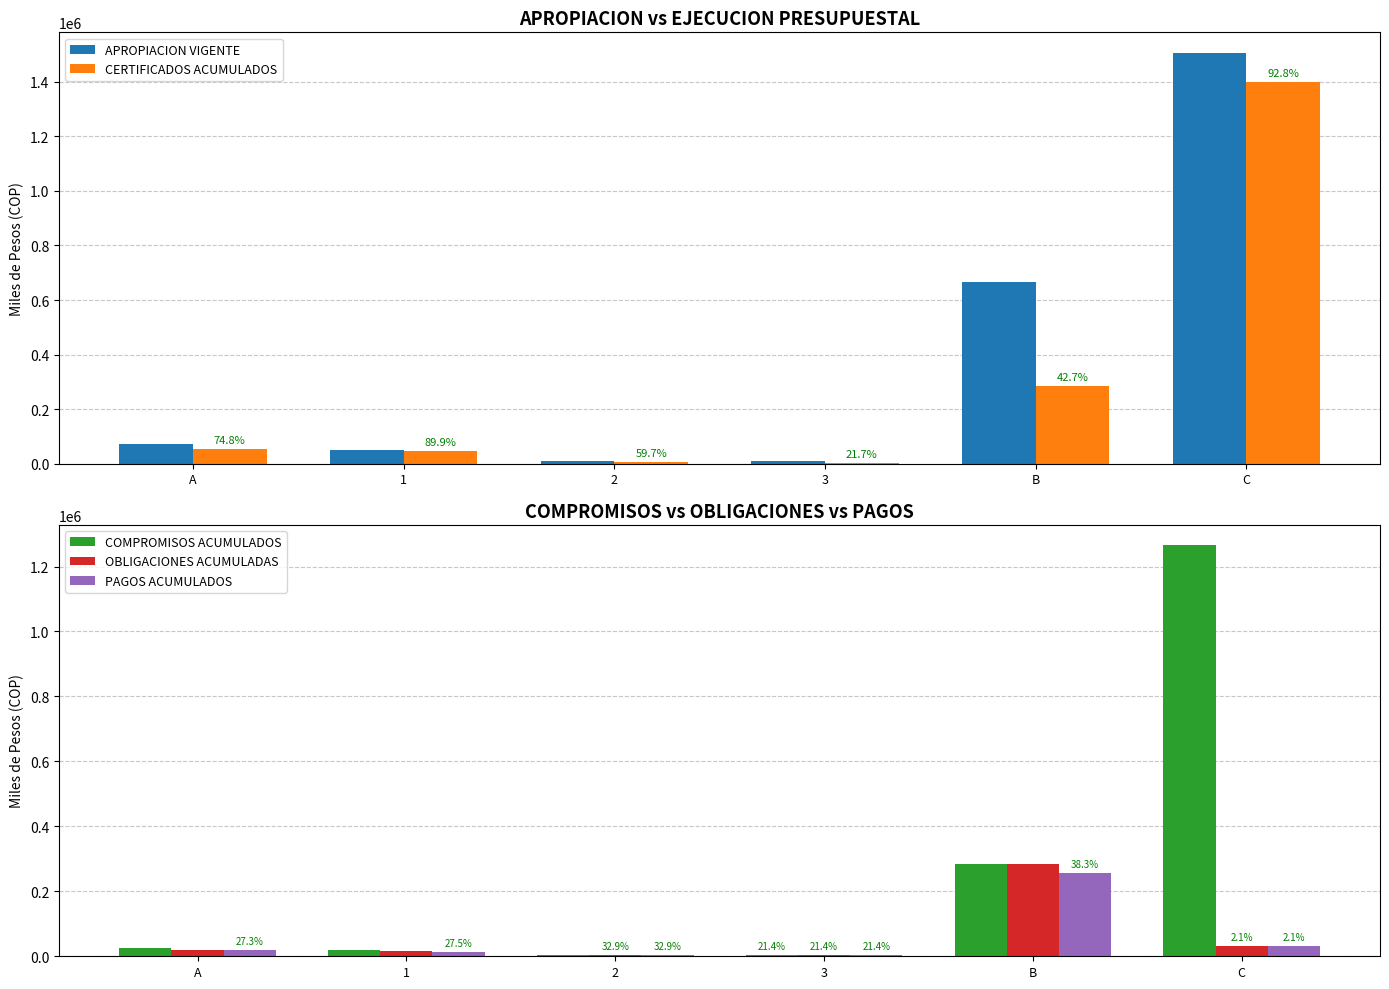

How many categories are shown in the chart?

6